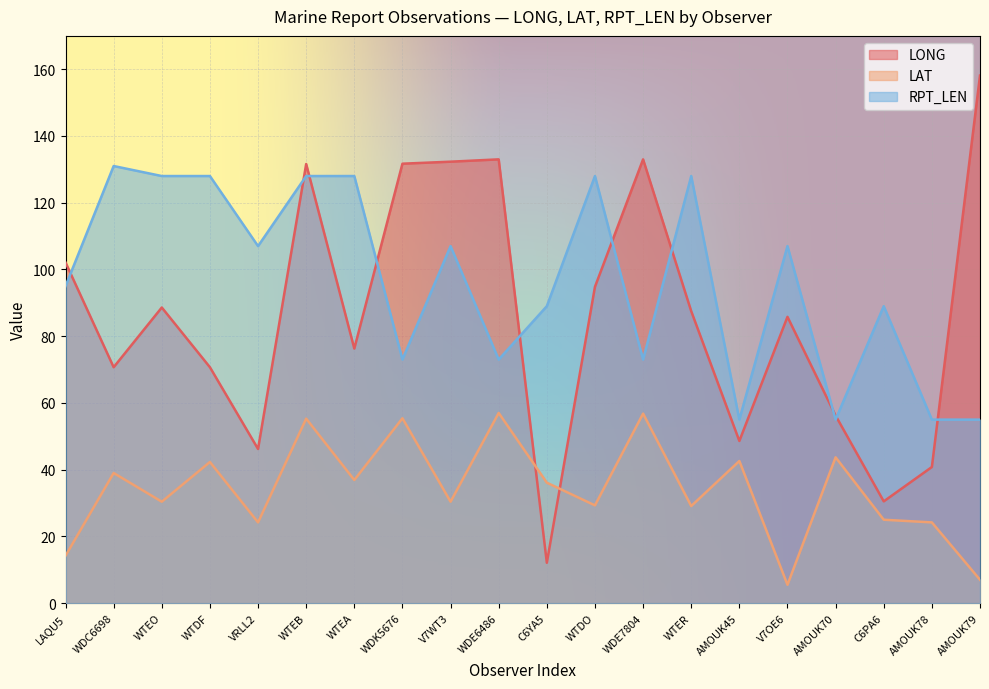

Between AMOUK70 and WTER, which is larger?

WTER